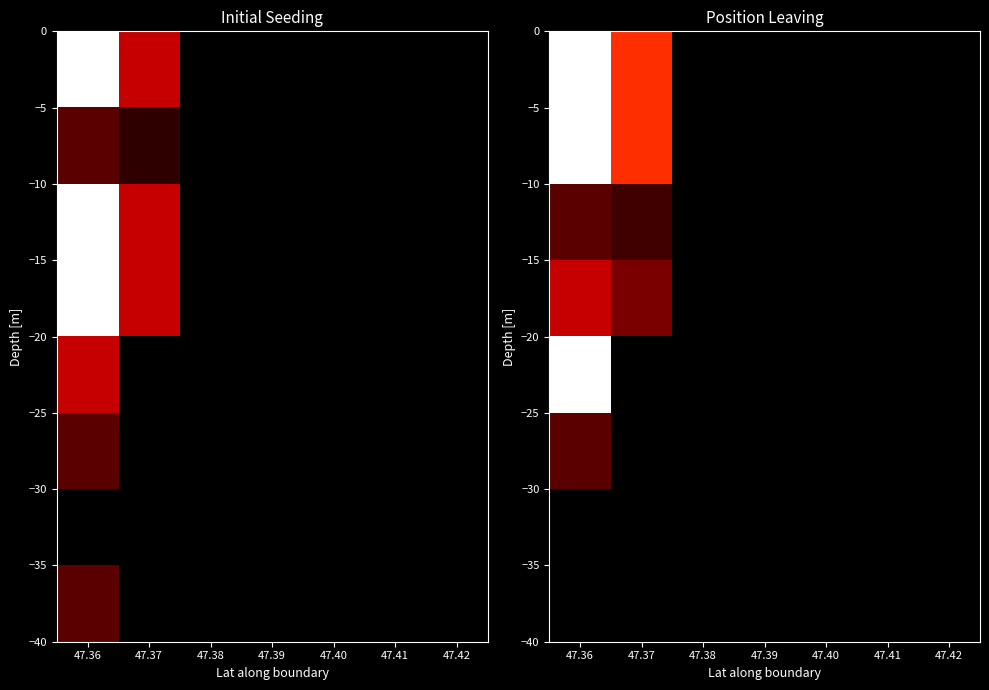

What is the greatest value displayed?

4.0